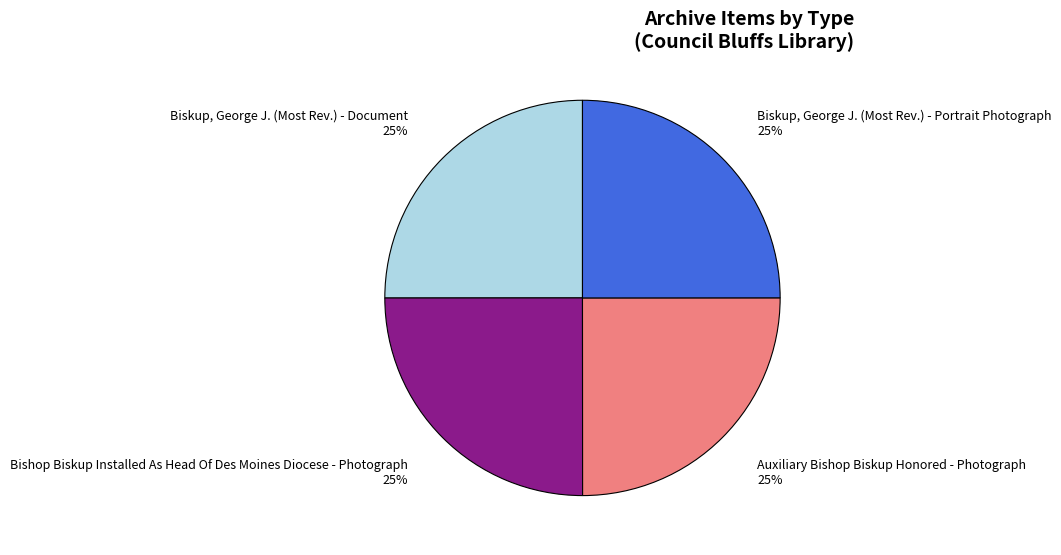

Is it true that Bishop Biskup Installed As Head Of Des Moines Diocese - Photograph is 34% of the pie?

False